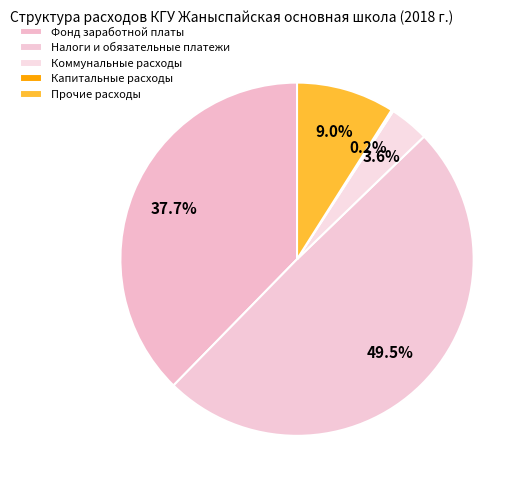

Is there any slice that represents more than half of the pie?

No